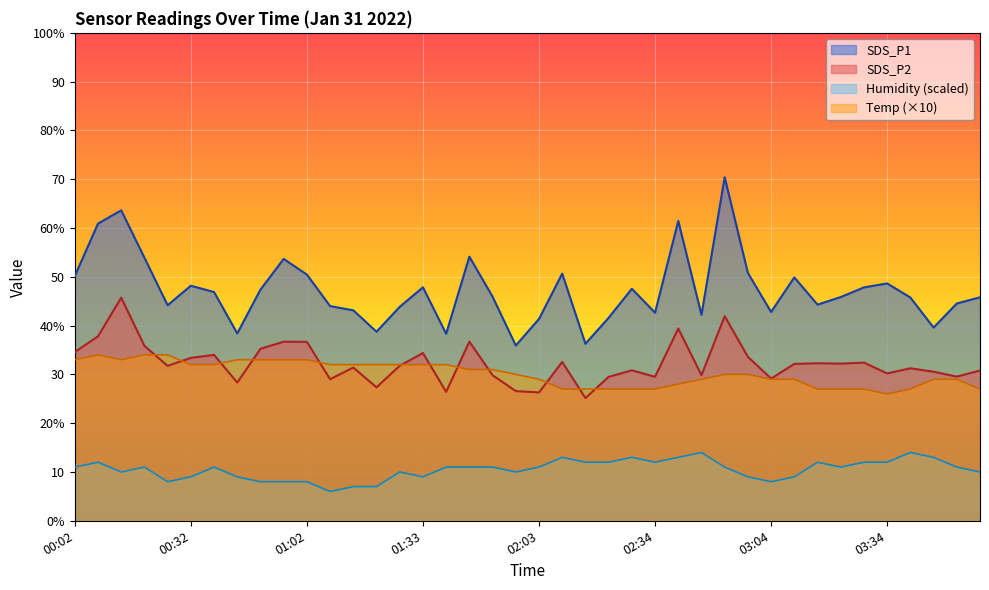

What position from the left is 02:09?

22